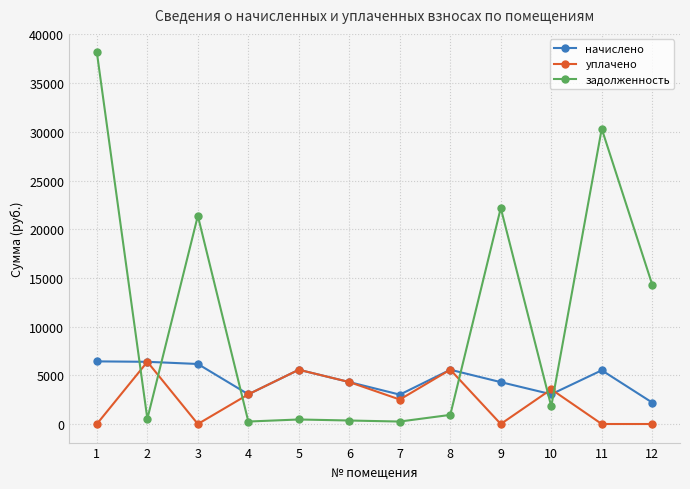

List the series in order of their overall mean, highest first.

задолженность, начислено, уплачено